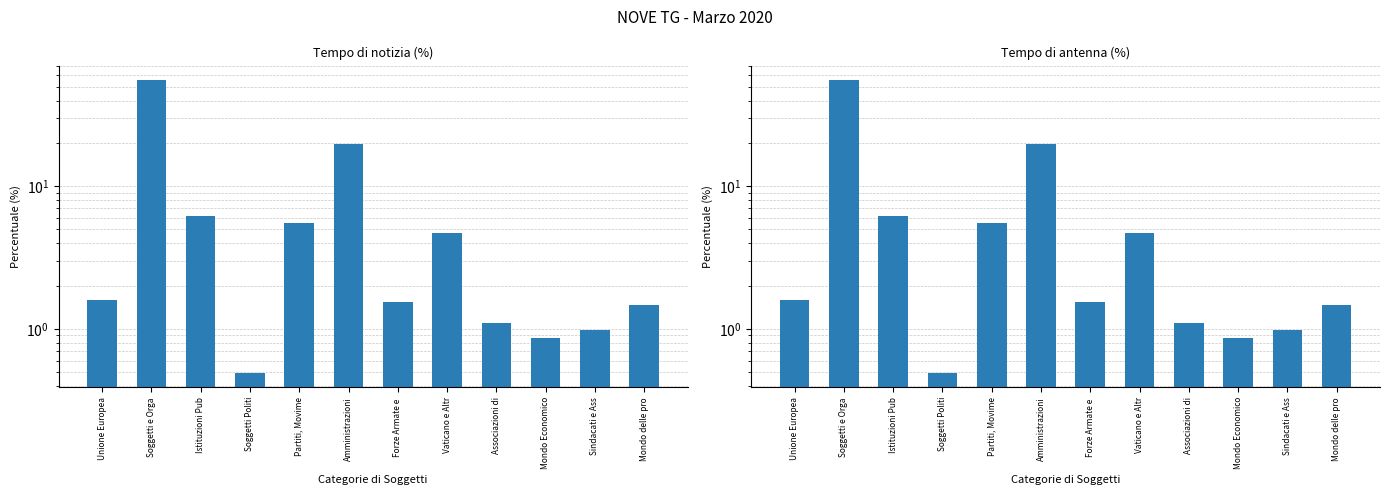

Between Soggetti e Orga and Forze Armate e , which series saw the biggest shift?

Tempo di notizia (%)